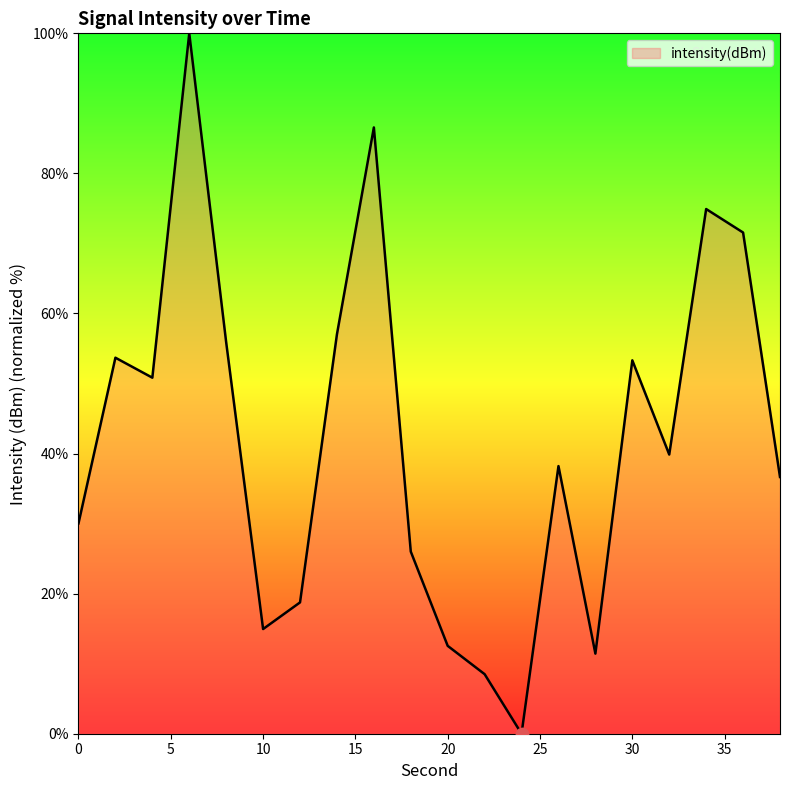

What is the maximum value shown in the chart?

100.0